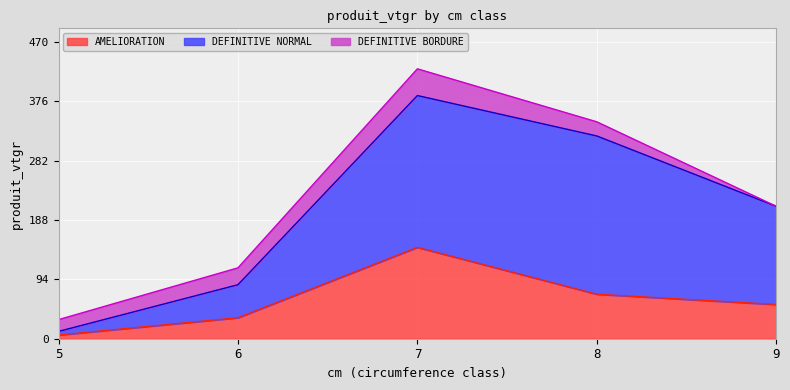

What is the total value across all series at 6?

112.3